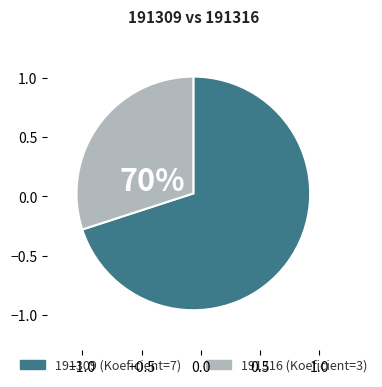

To the nearest percent, what is the difference between the 191316 and 191309 slice percentages?

40%